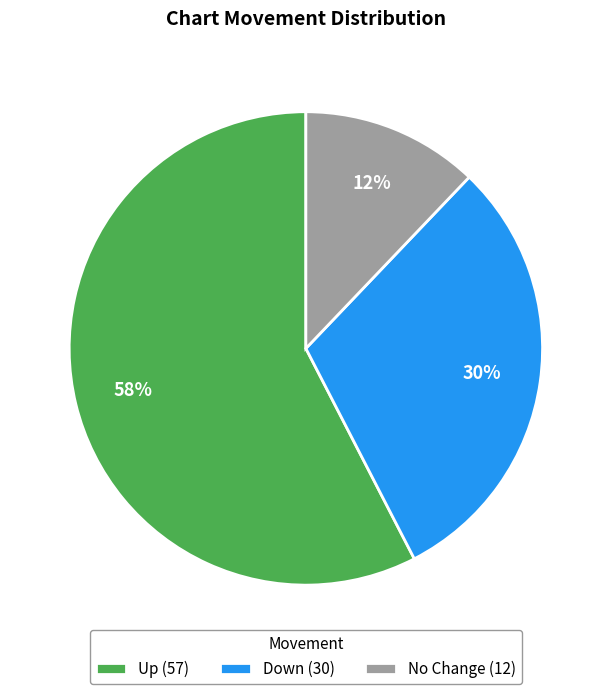

Count the number of slices in the pie.

3